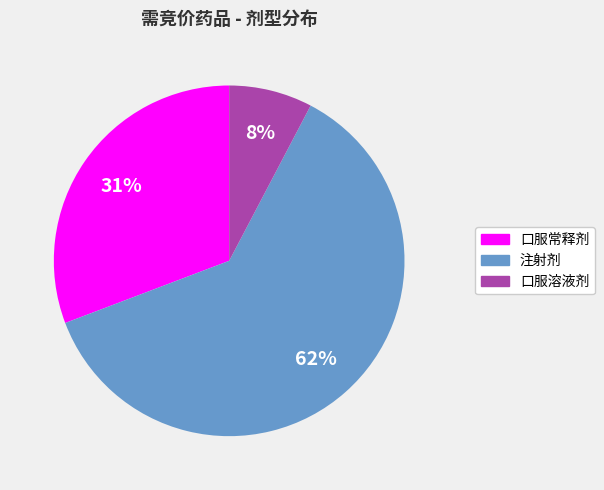

The 口服常释剂 slice represents 22% of the pie. True or false?

False